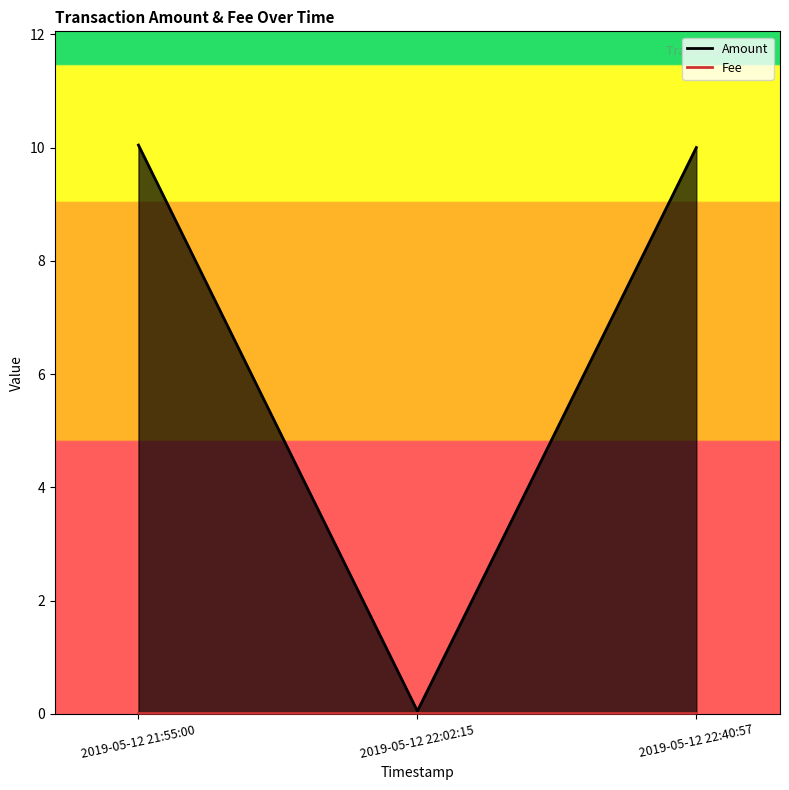

What position from the left is 2019-05-12 22:40:57?

3